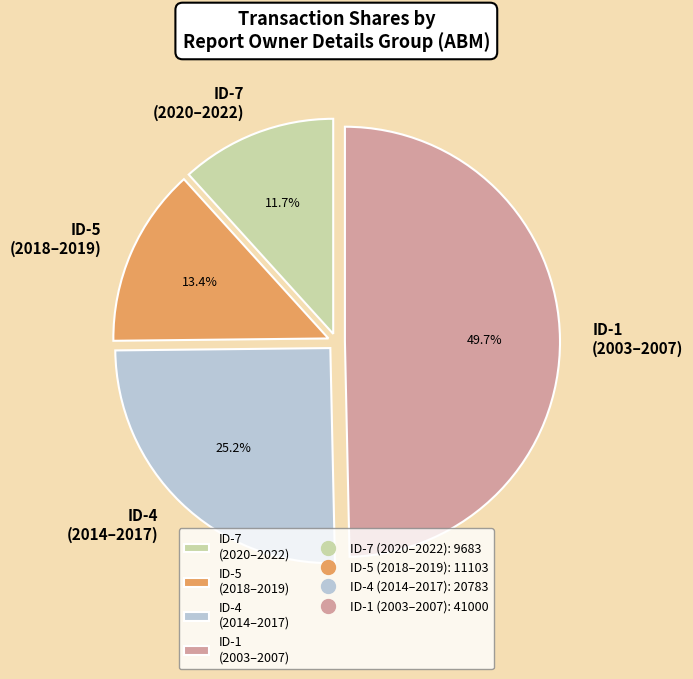

Does ID-4 (2014–2017) account for over 50% of the chart?

No